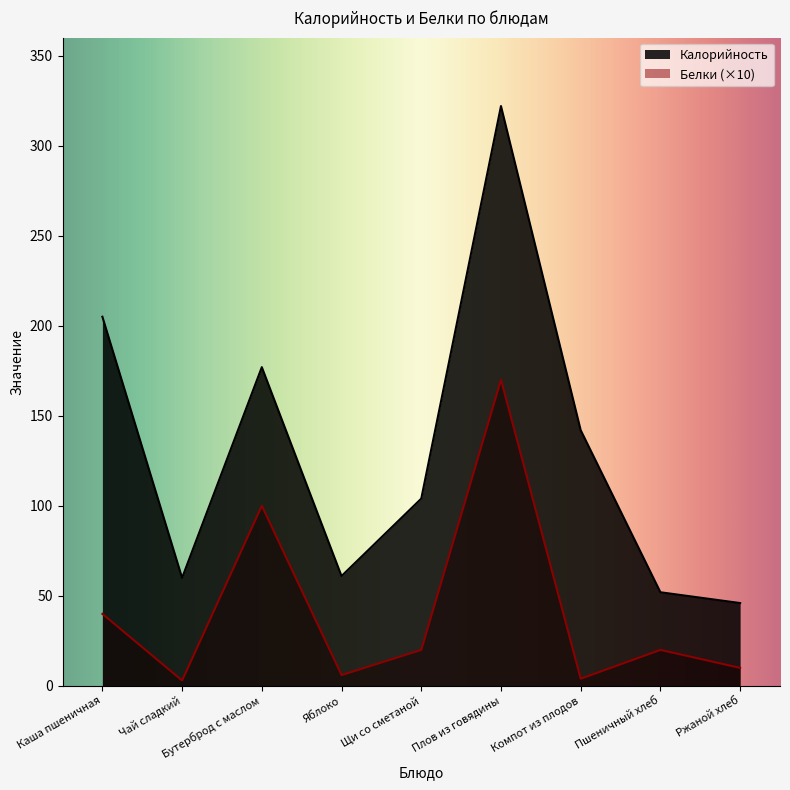

True or false: Калорийность has a value of 205 at Каша пшеничная.

True